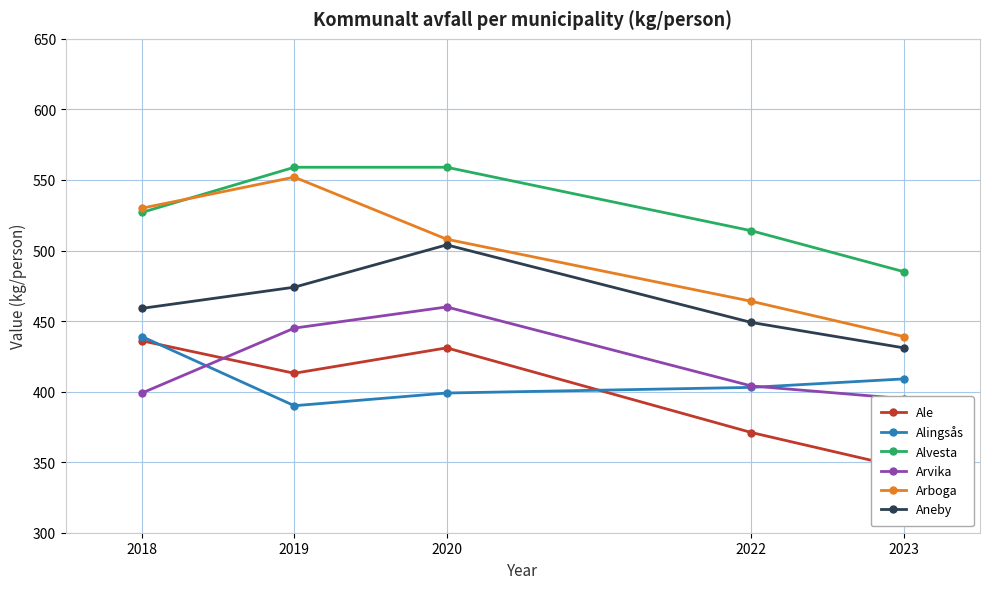

Is it true that Arvika equals 549 at 2022?

False